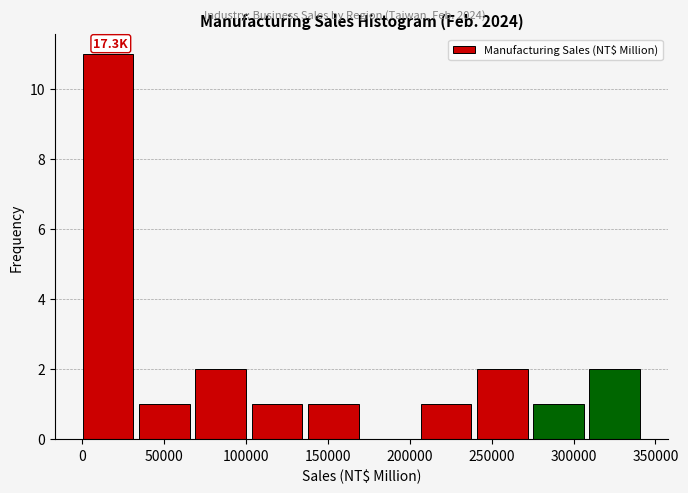

Which range on the x-axis has the tallest bar?

0 to 35000